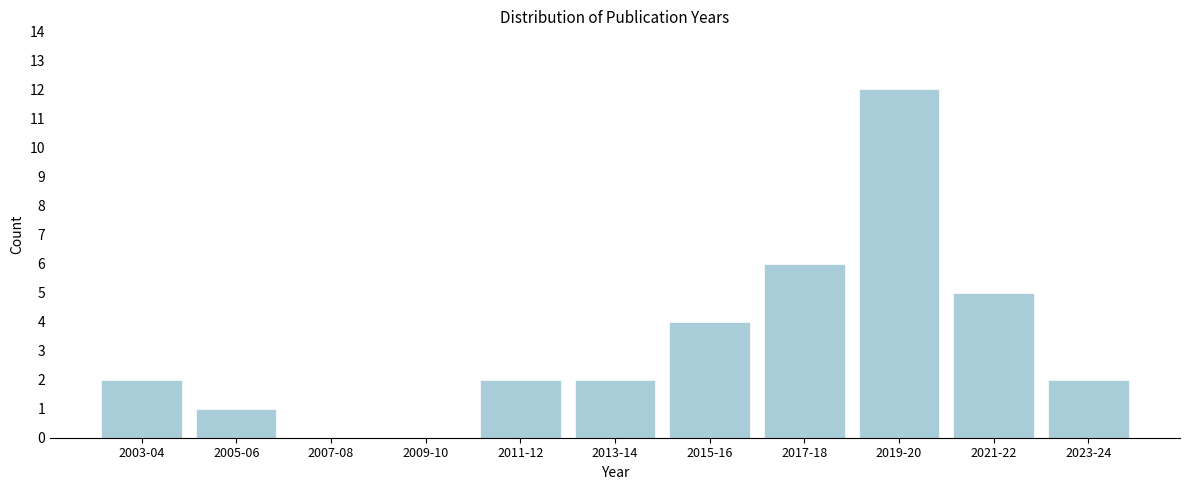

Reading left to right, transcribe all the data shown in this chart.

2003-04=2	2005-06=1	2007-08=0	2009-10=0	2011-12=2	2013-14=2	2015-16=4	2017-18=6	2019-20=12	2021-22=5	2023-24=2